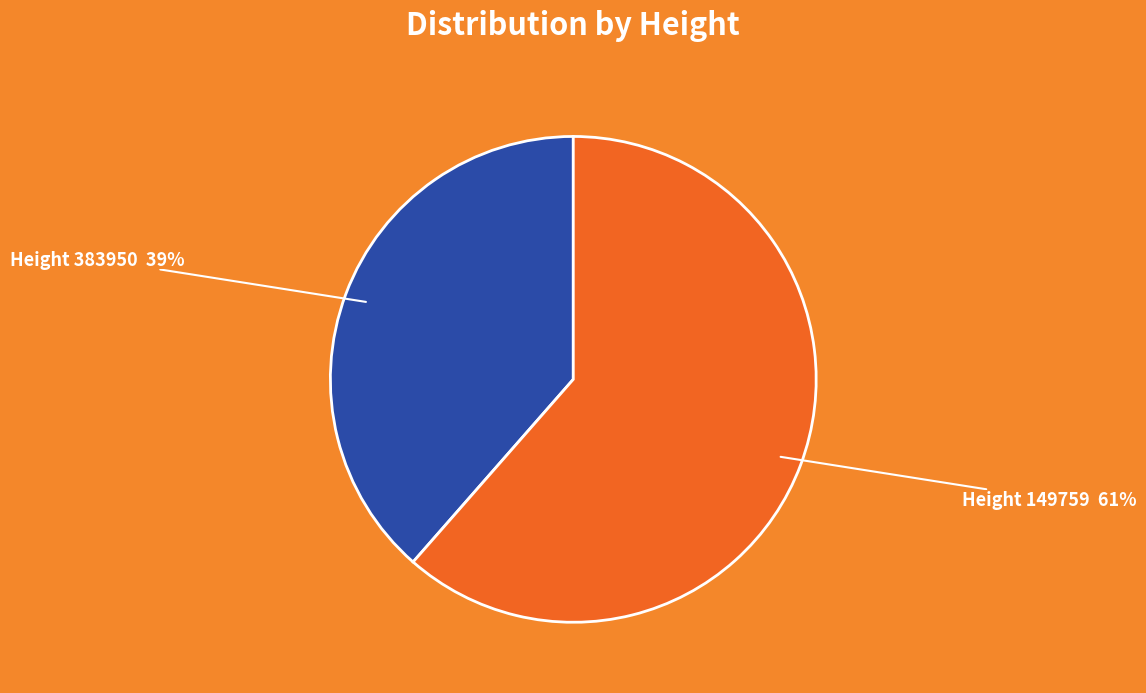

How many segments does this pie chart have?

2